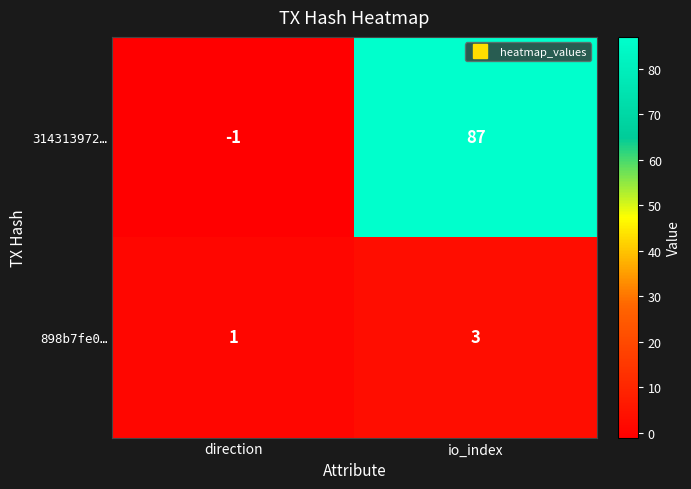

At which category is the sum across all series the highest?

io_index